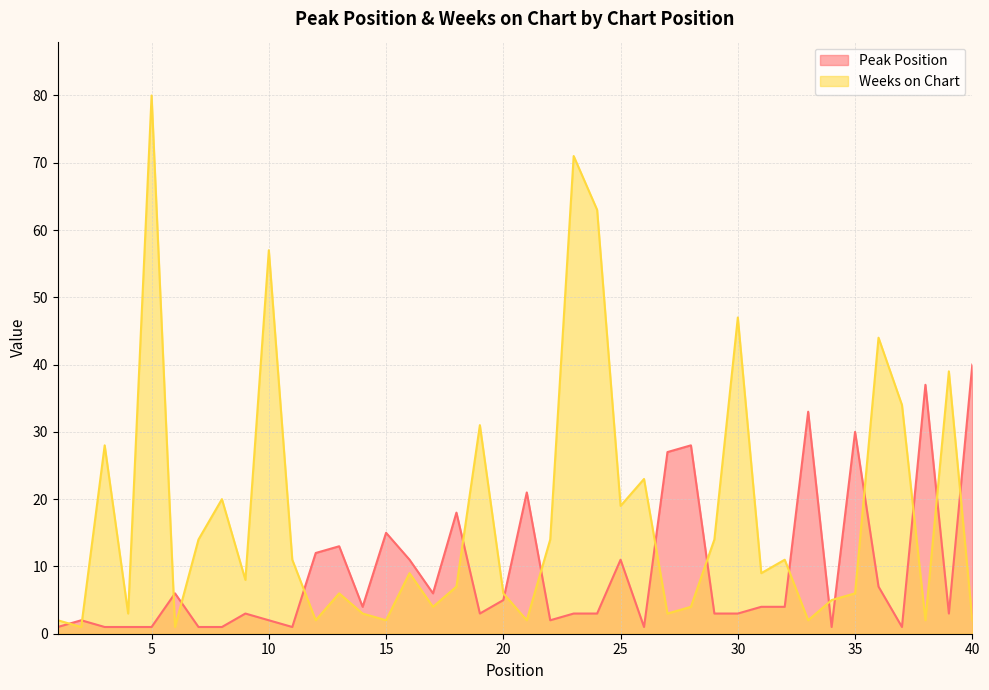

Which has a higher value, 33 or 22?

33